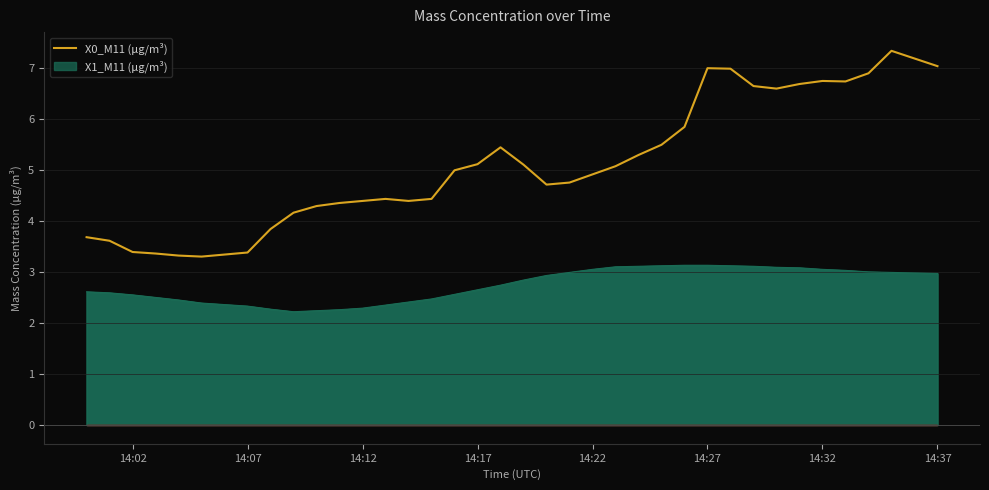

Rank the series by their maximum value, from lowest to highest.

X1_M11 (μg/m³), X0_M11 (μg/m³)